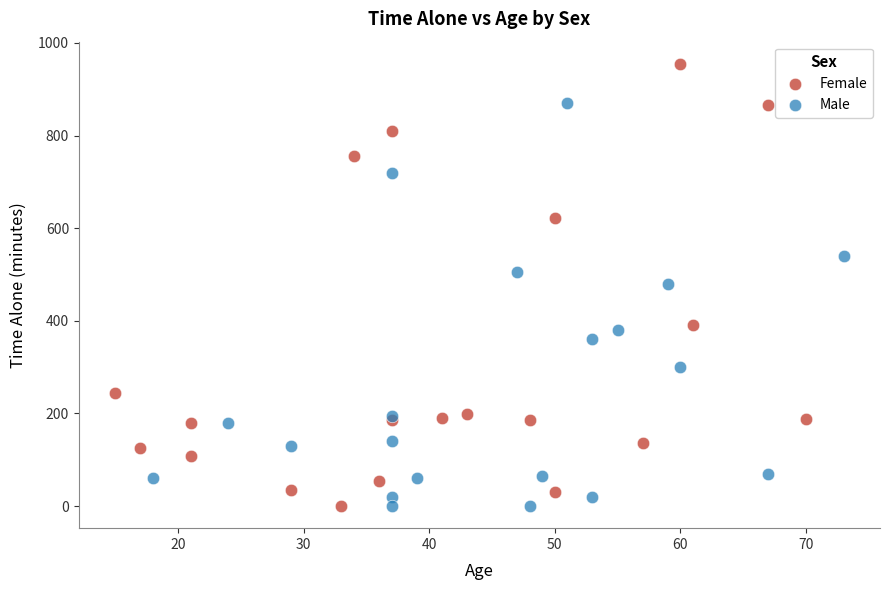

Which series has the widest spread of Y values?

Female